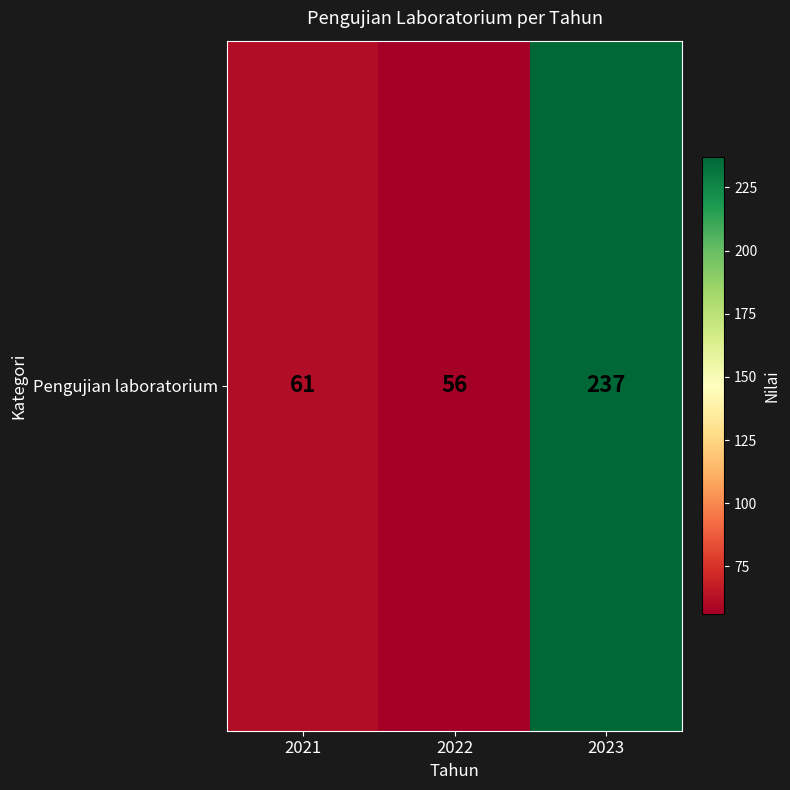

Which label corresponds to the smallest value in the chart?

2022